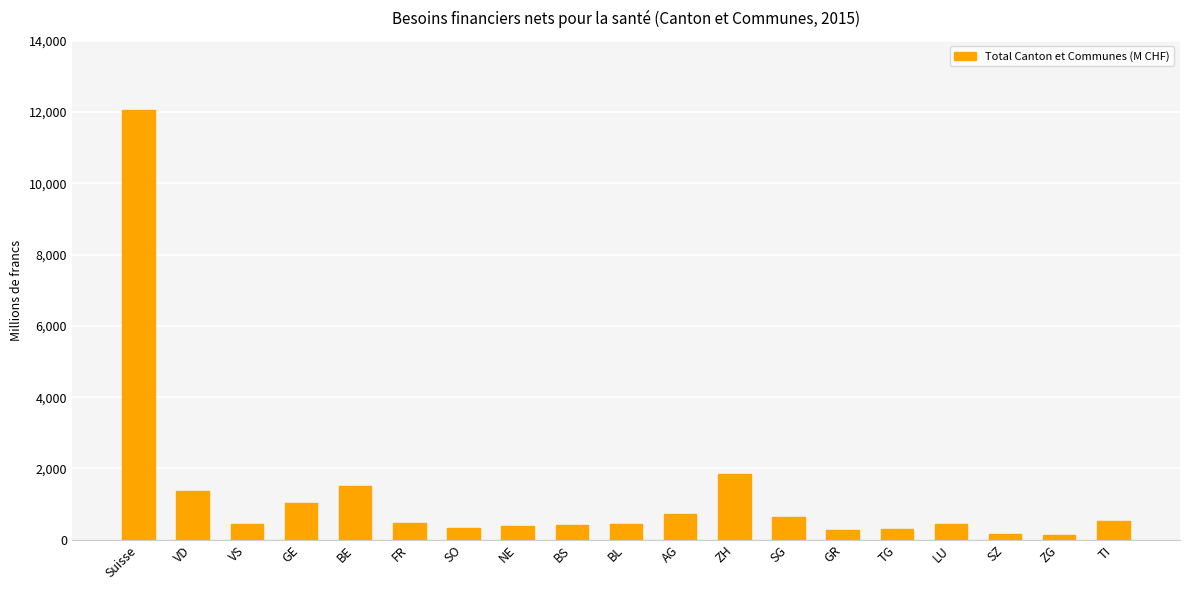

Where does the data first go above 456?

Suisse